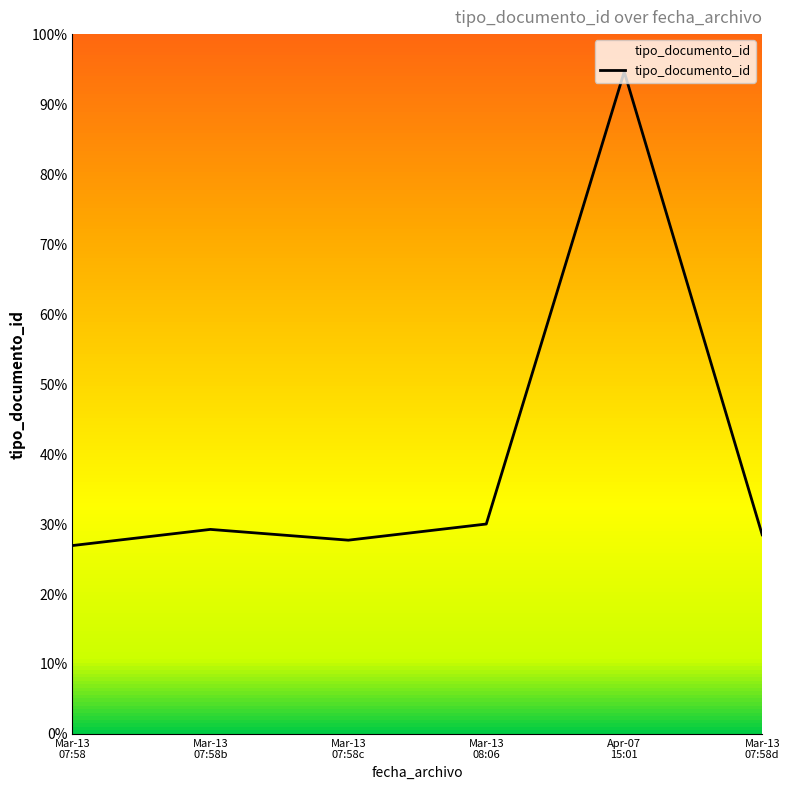

What is the sum of all values?

236.9